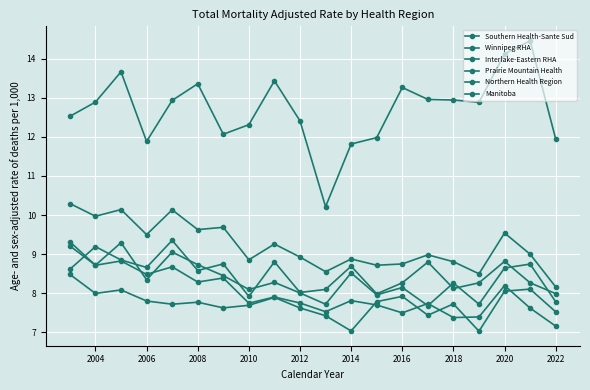

Which series has the largest total across all categories?

Northern Health Region